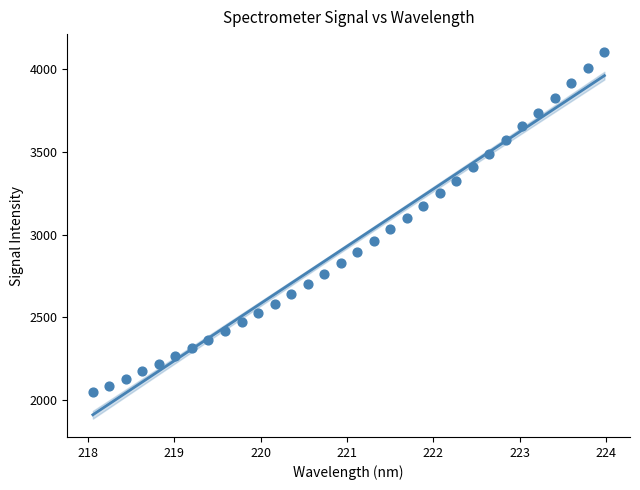

What is the range of Y values (max minus min)?

2059.0